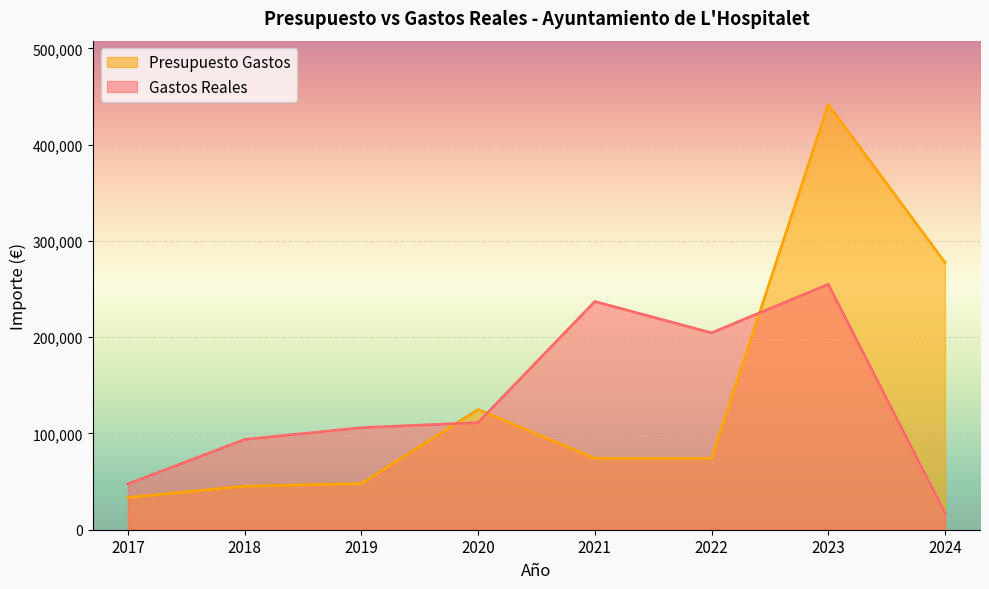

Does the chart display data point markers on the line(s)?

No